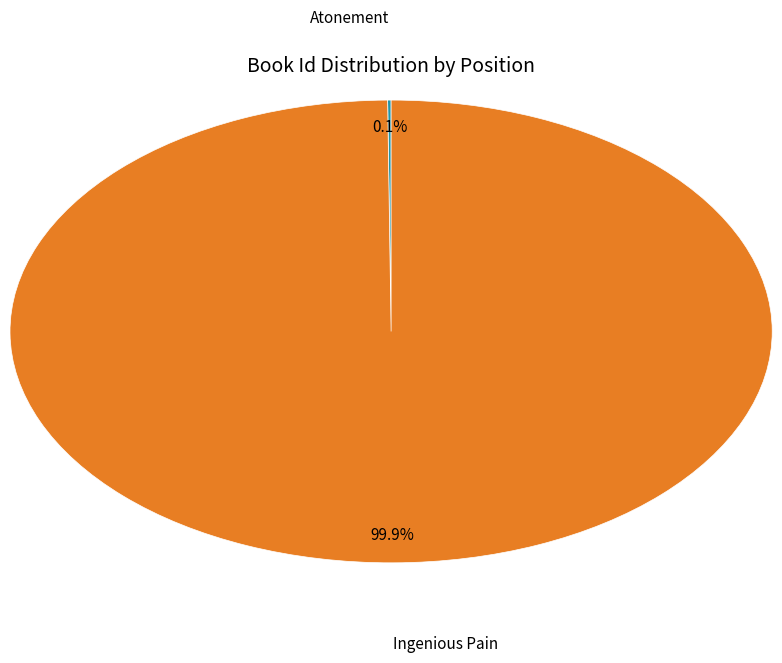

Which slice is the largest?

Ingenious Pain